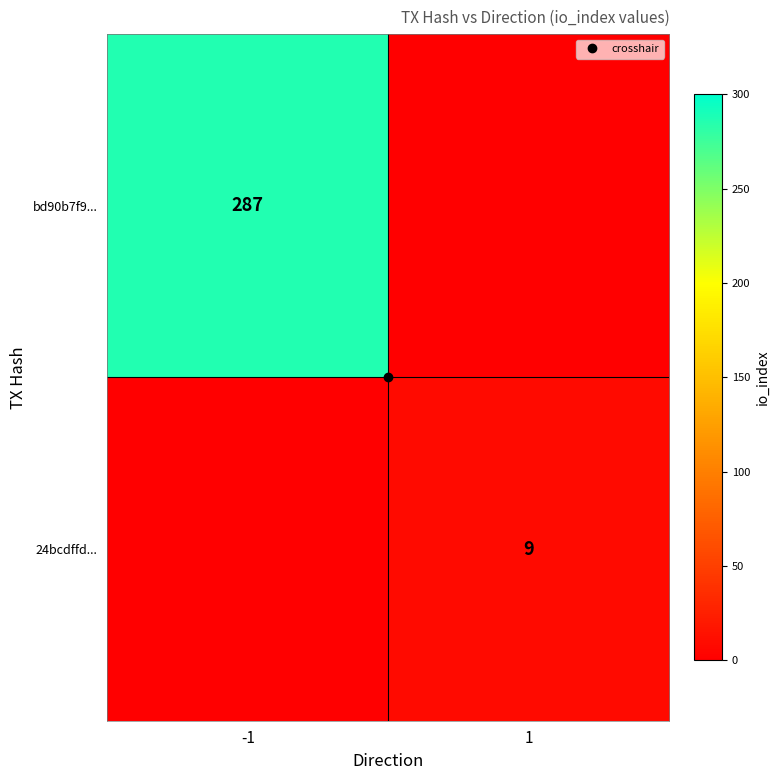

Which category has the highest value in the 24bcdffd... series?

1